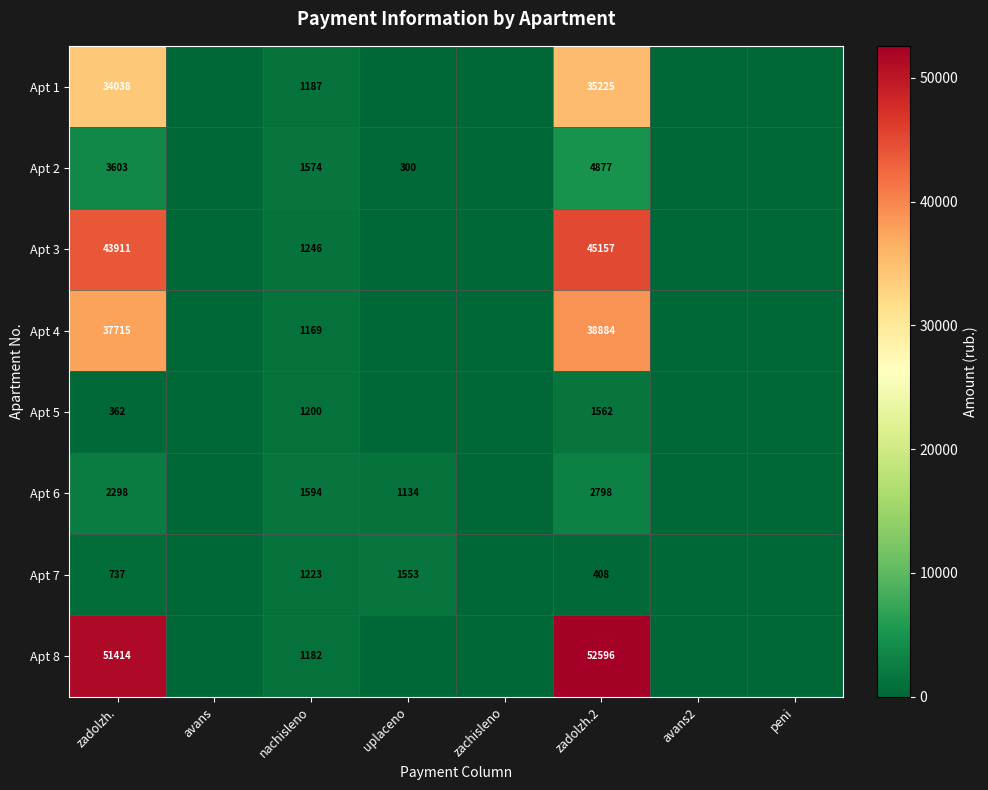

What is the difference between the Apt 7 values at uplaceno and zadolzh.?

816